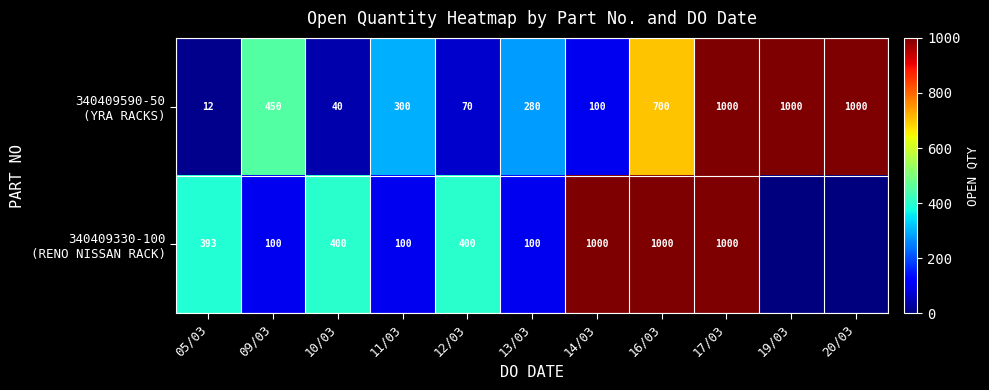

What is the spread (max minus min) of values at 12/03?

330